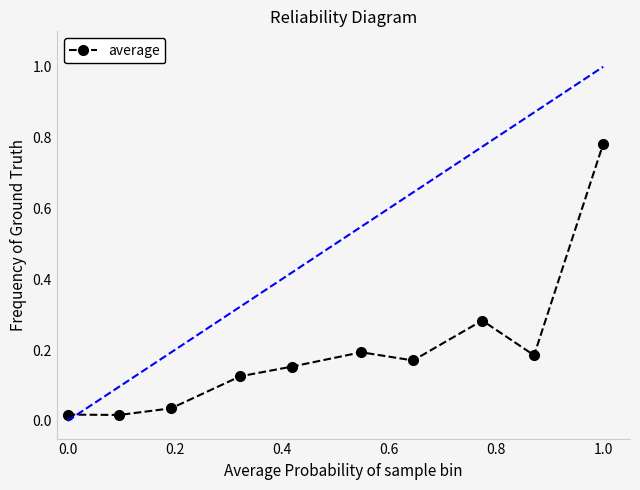

What is the sum of all values?

2.0